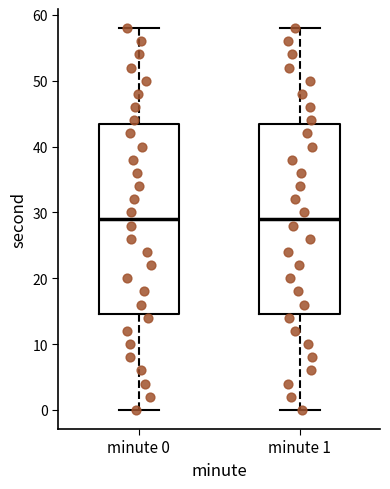

Reading left to right, read every box against the y-axis: the position of its median line, the range the box covers, and the ends of its whiskers. The values are not printed on the chart, so give them approximately, as read against the axis.

minute 0: median 29, box 15 to 44, whiskers 0 to 58
minute 1: median 29, box 15 to 44, whiskers 0 to 58